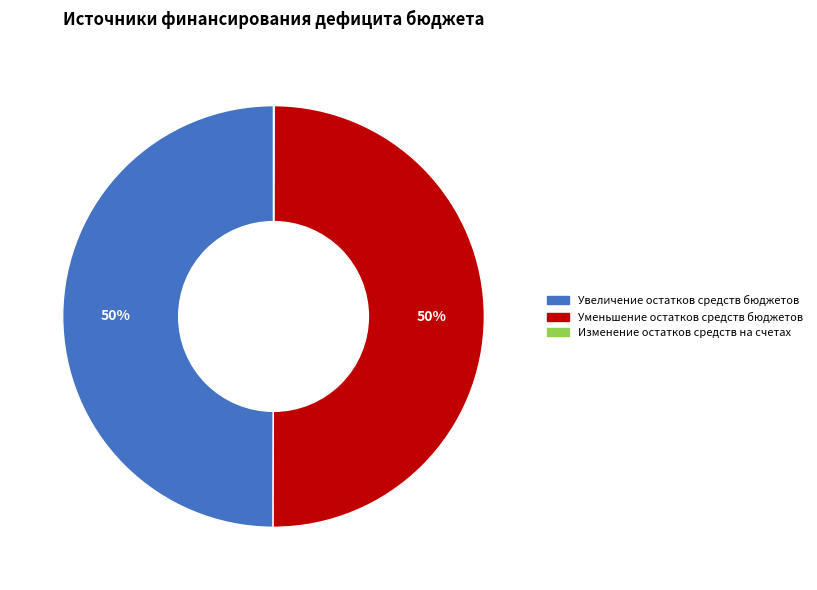

To the nearest percent, what is the average slice percentage?

33%